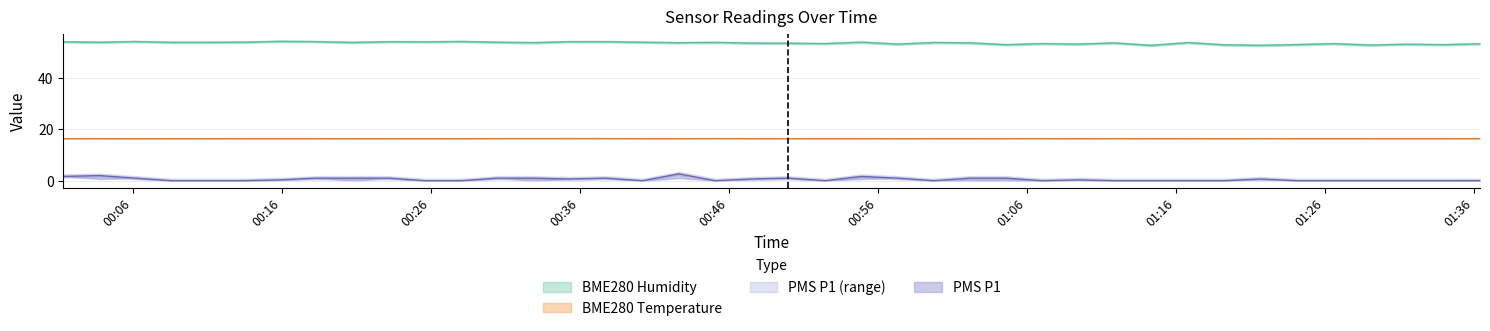

What is the difference between the highest and lowest values at 2022/04/11 01:11:53?

53.5